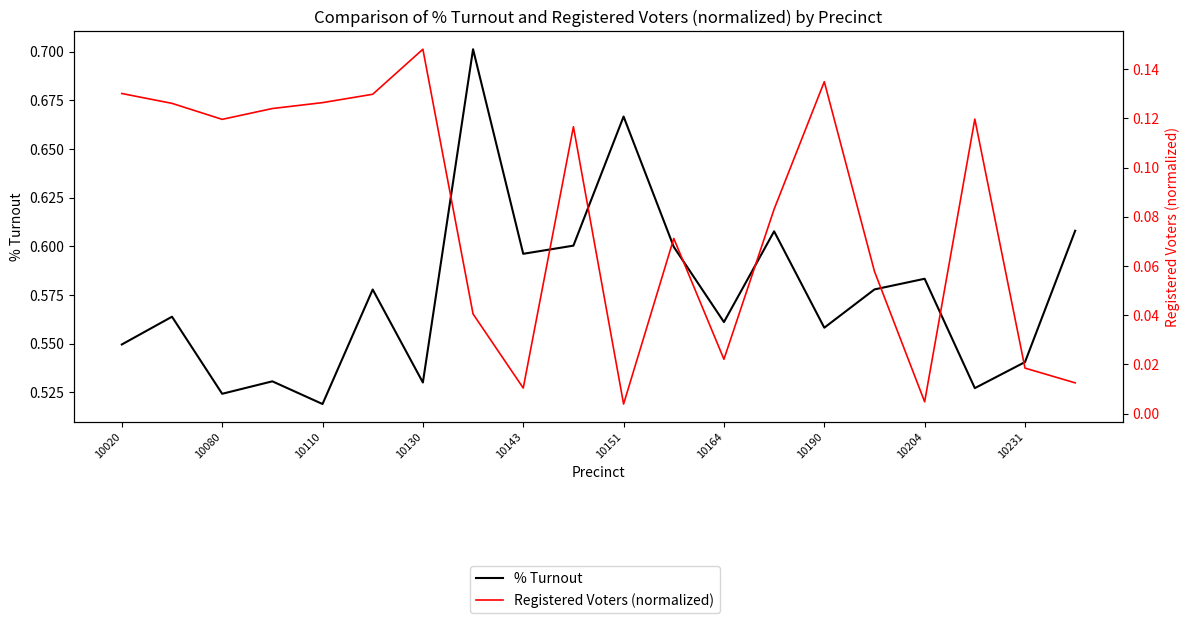

How many % Turnout values are between 0 and 1?

20